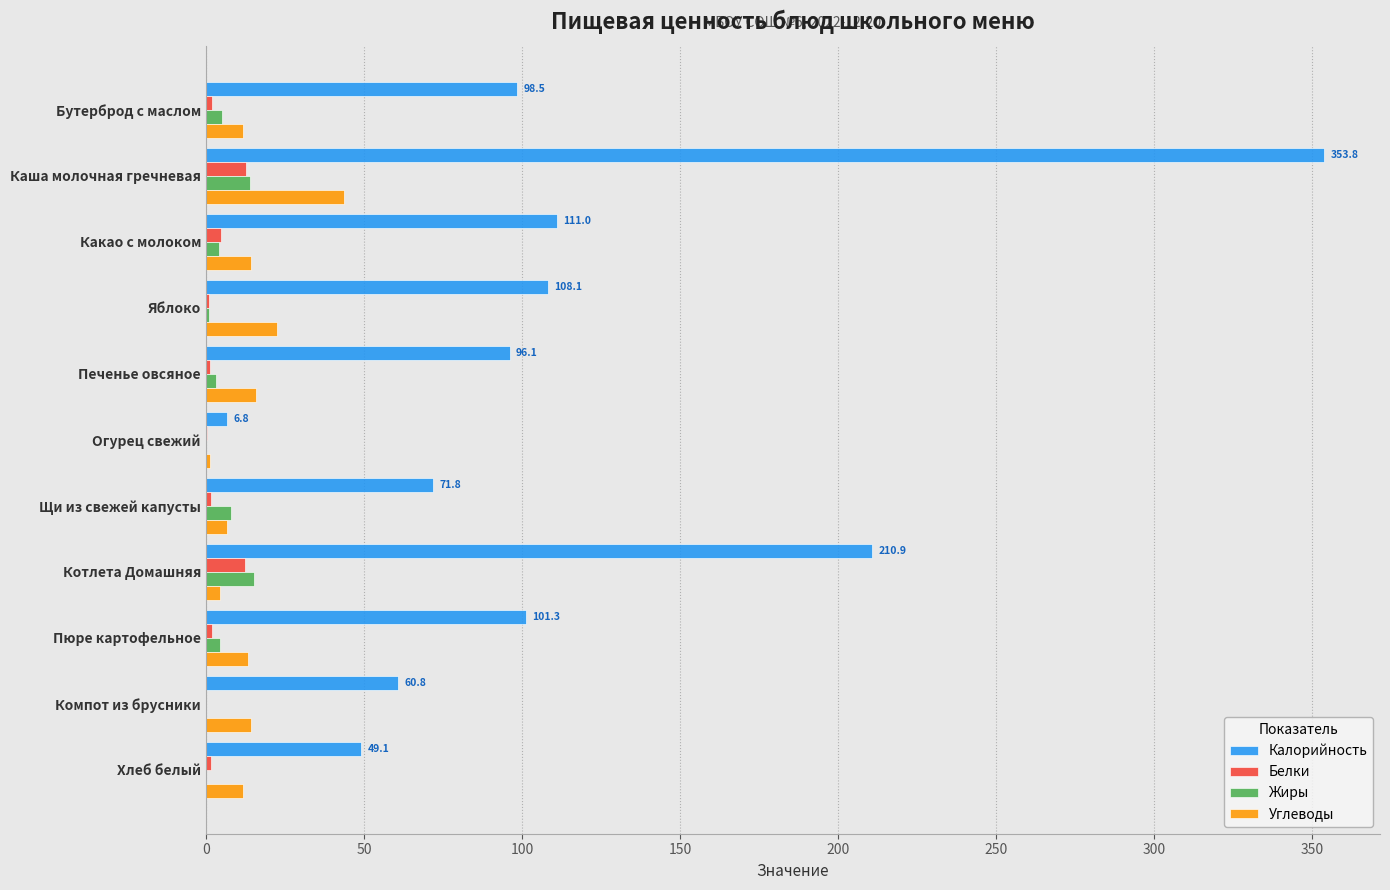

What is the sum of all Жиры values?

55.3